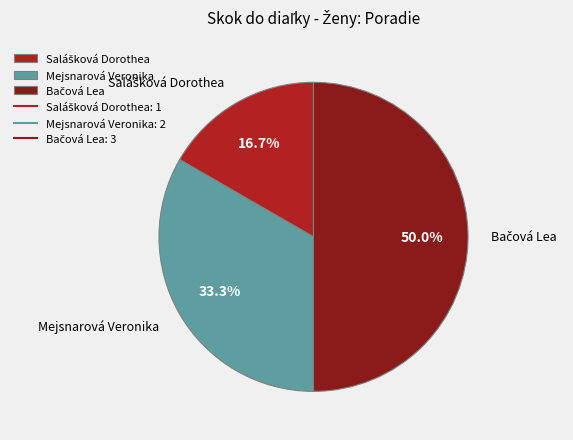

How many segments does this pie chart have?

3